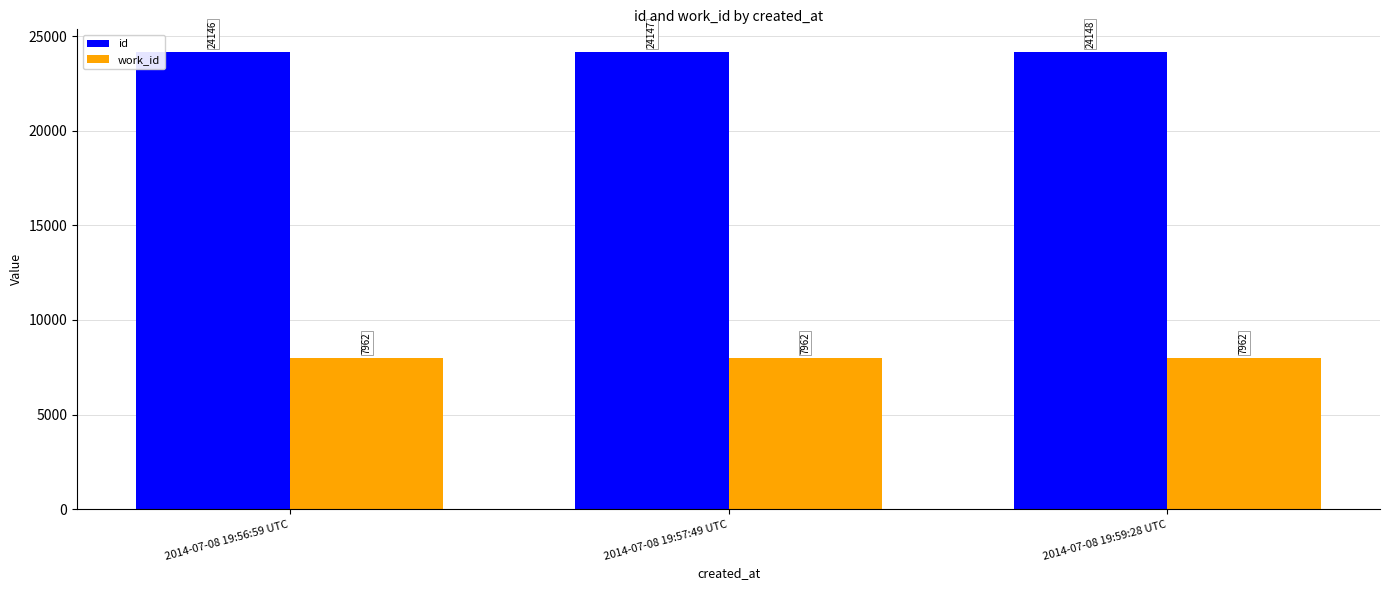

Which series has the widest spread of values?

id